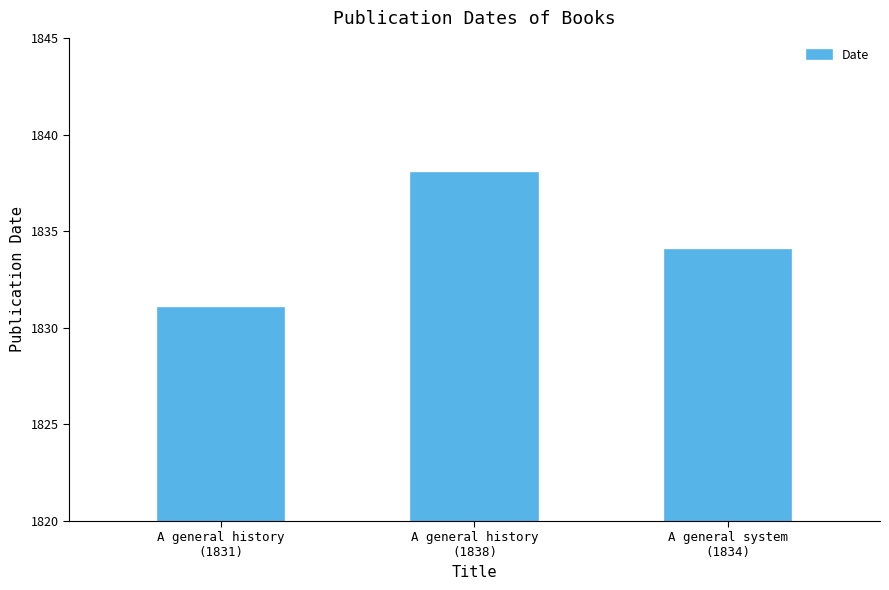

Reading left to right, transcribe all the data shown in this chart.

1831	1838	1834